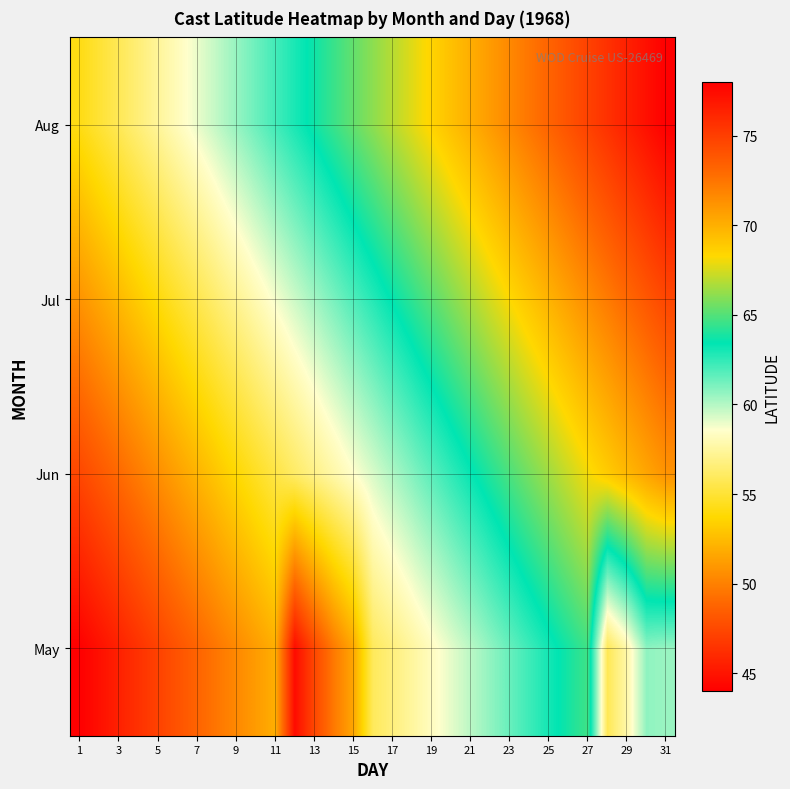

Which category has the highest value across all series?

31